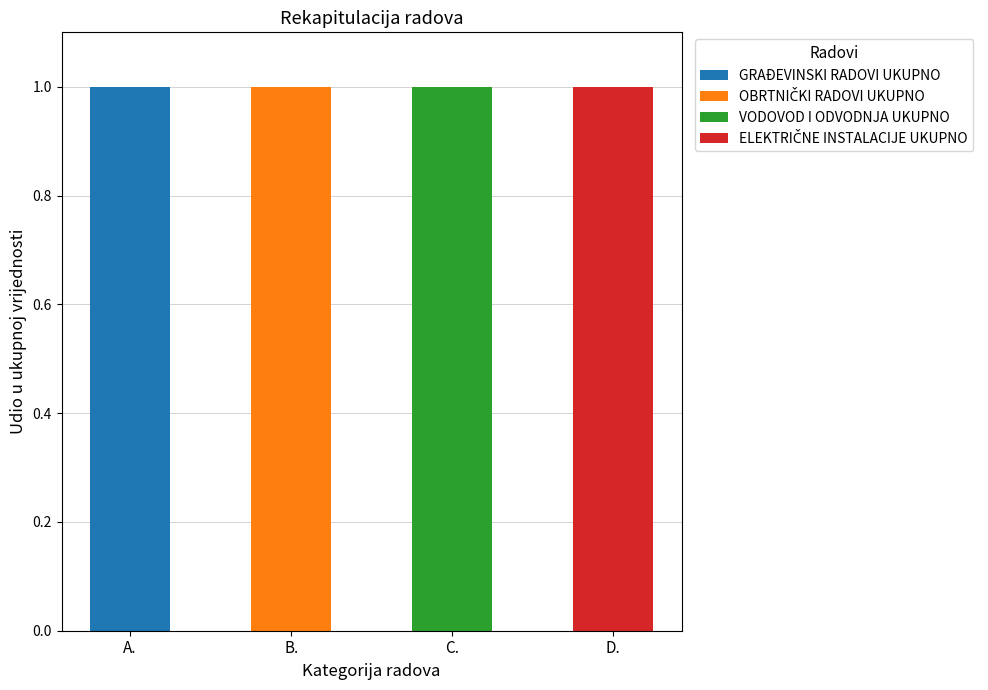

Which category has the highest value in the GRAĐEVINSKI RADOVI UKUPNO series?

A.